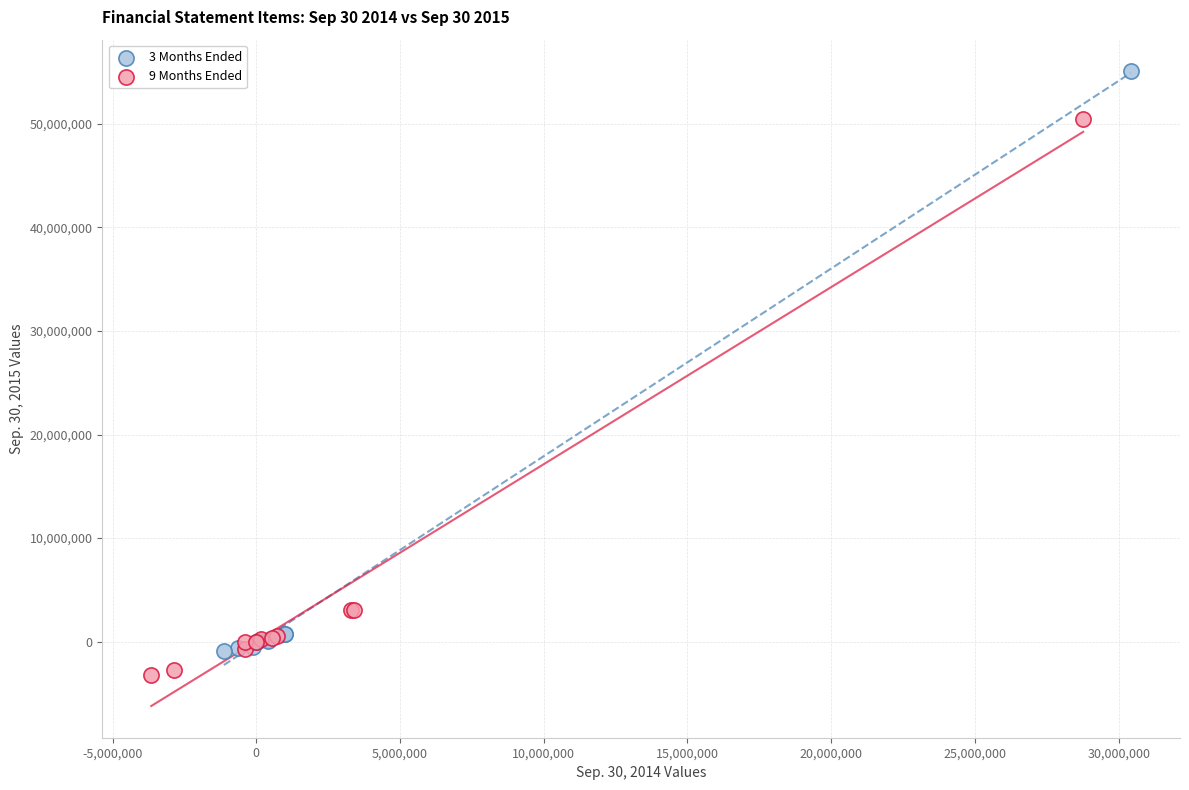

Which series reaches the maximum Y coordinate?

3 Months Ended